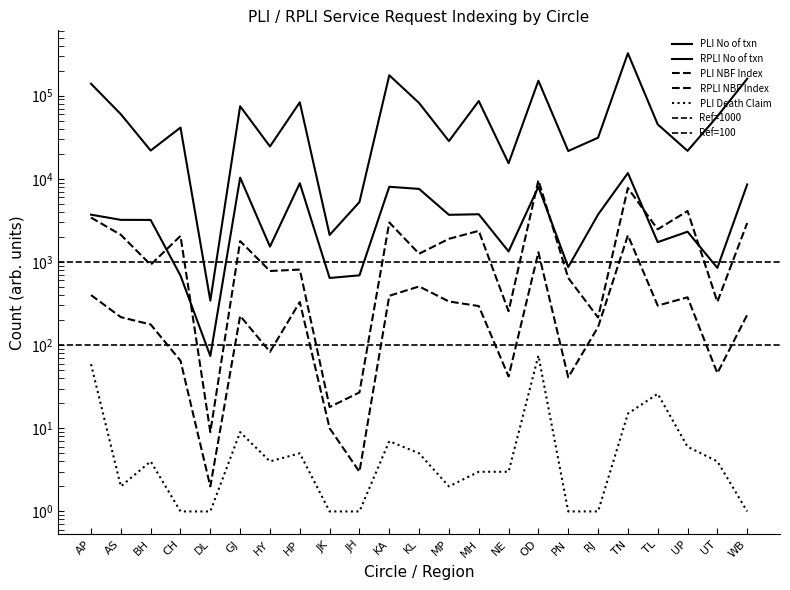

The value of PLI Death Claim at RJ is 0. True or false?

False